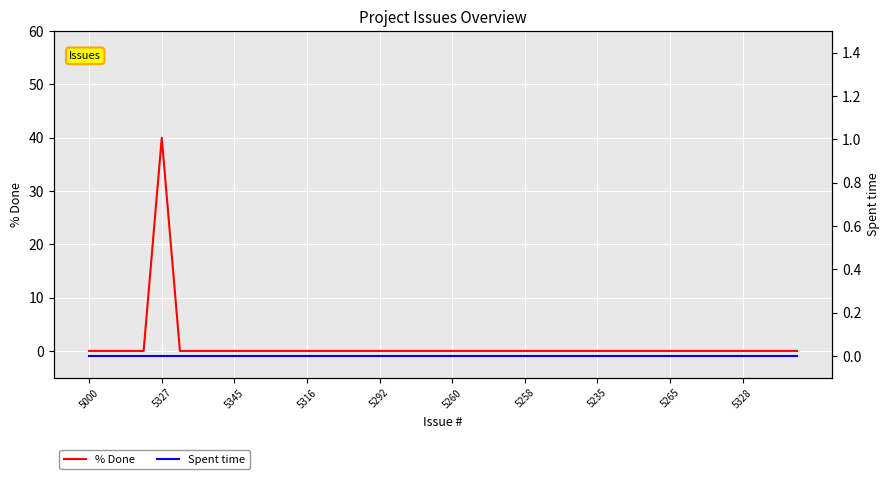

How many positive values does the % Done series have?

1